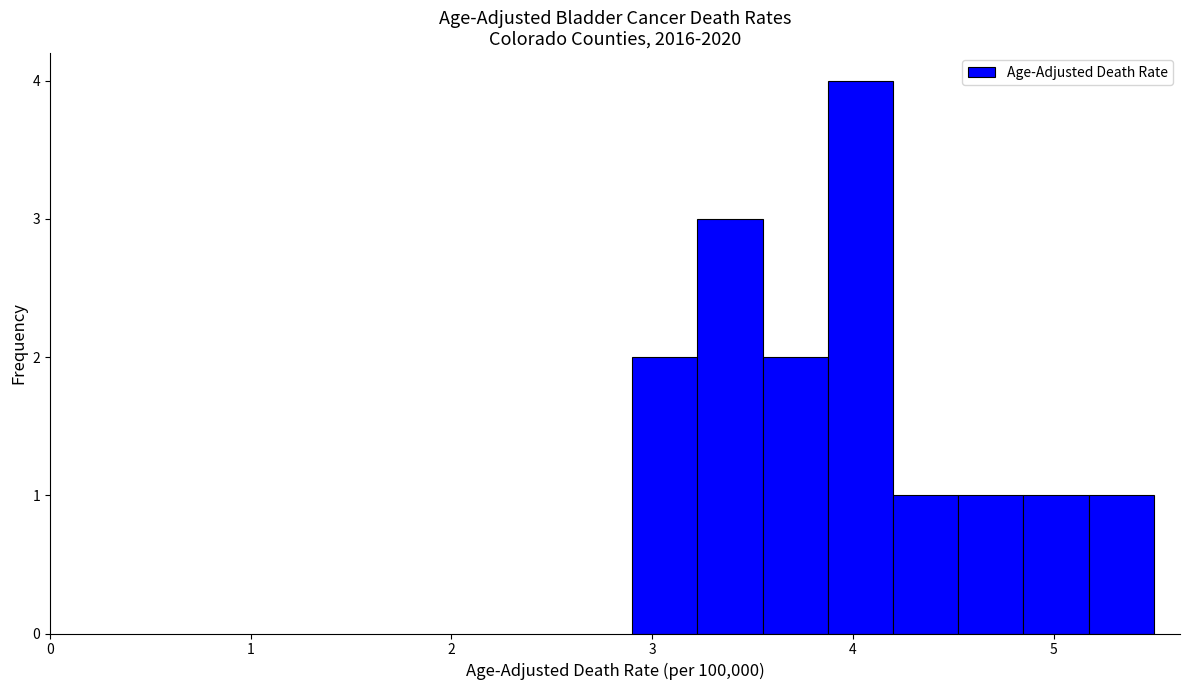

Around what value on the x-axis is the tallest bar? Give the approximate position of its centre, as read against the axis.

4.0